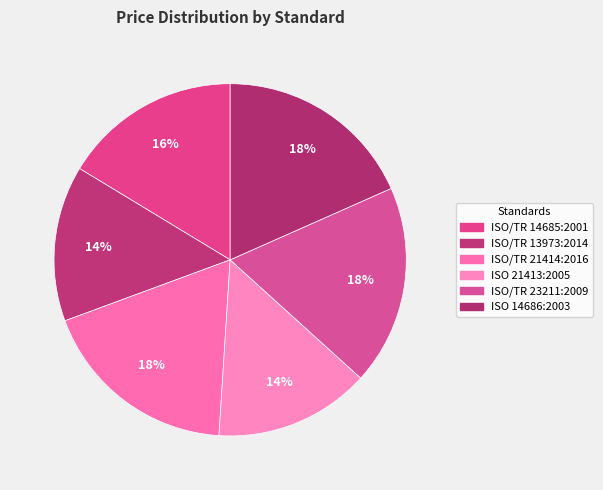

To the nearest percent, what is the difference between the largest and smallest slice percentages?

4%